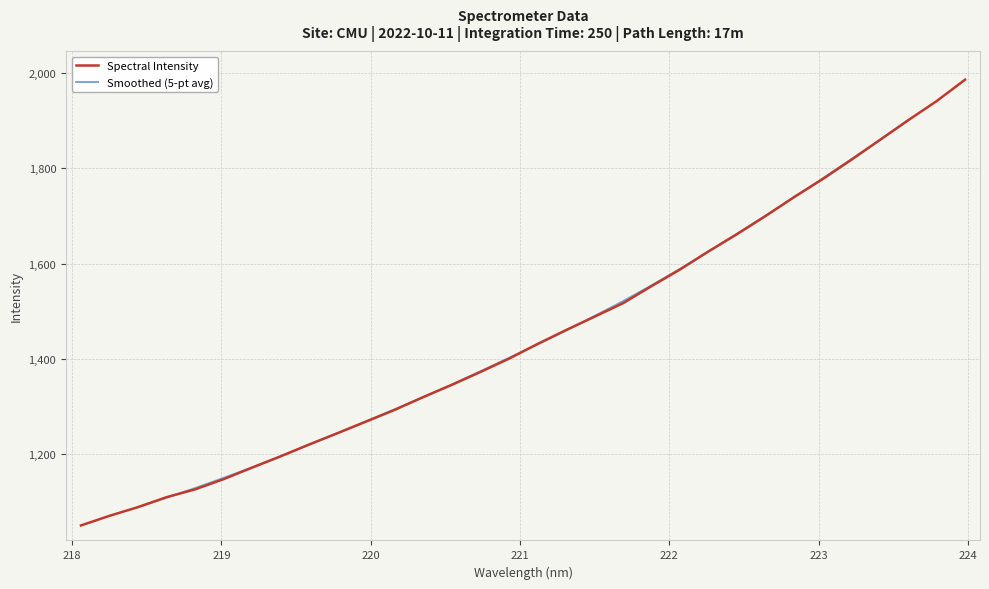

What is the sum of all values?

46481.6